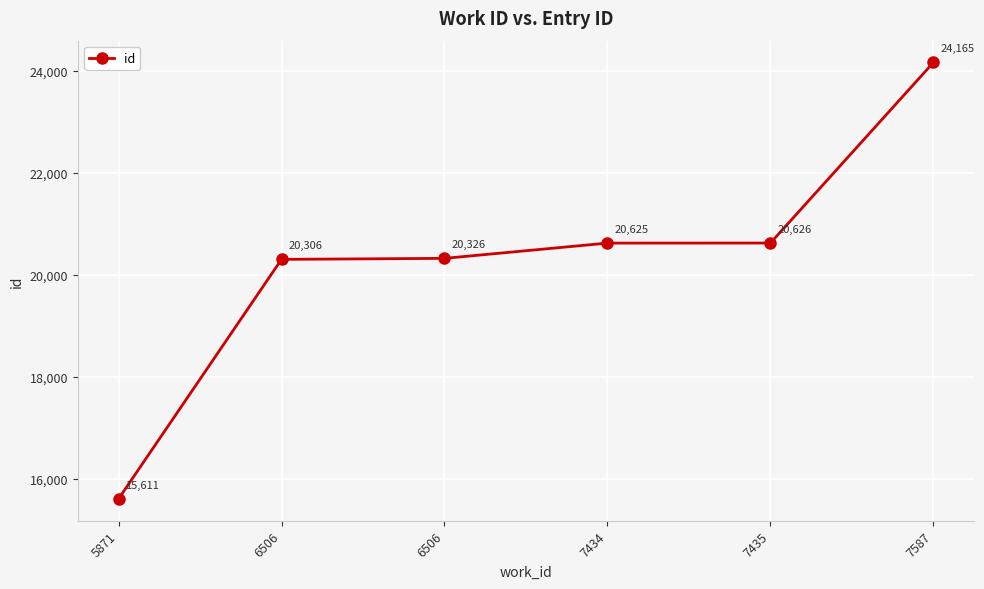

Where is the data nearest to the value 19888?

6506